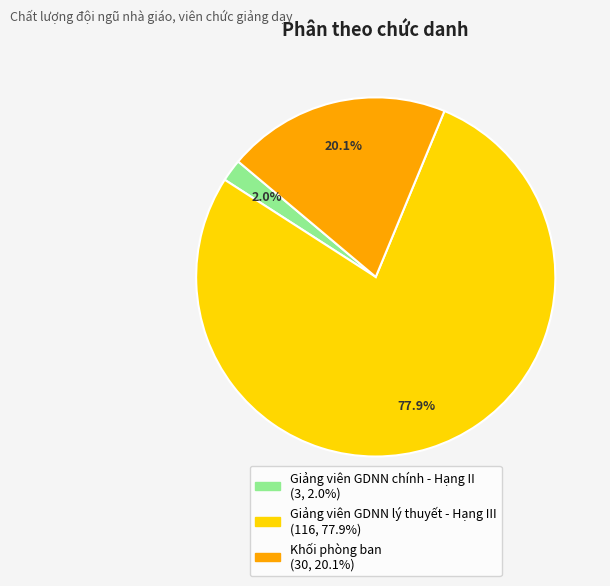

Rank the categories by value from highest to lowest.

Giảng viên GDNN lý thuyết - Hạng III, Khối phòng ban, Giảng viên GDNN chính - Hạng II